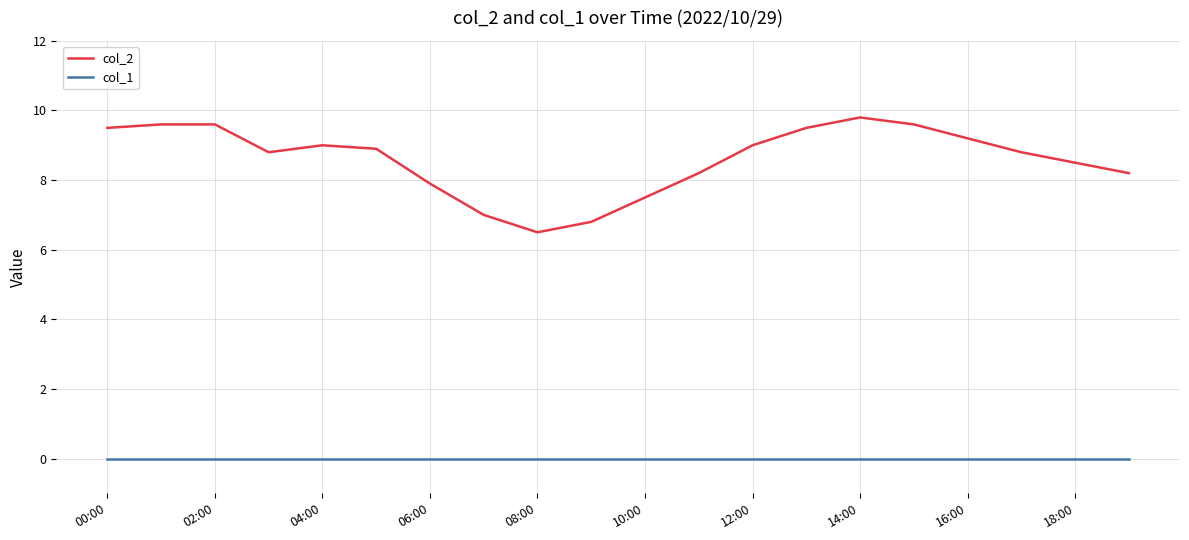

True or false: col_2 and col_1 intersect in this chart.

False